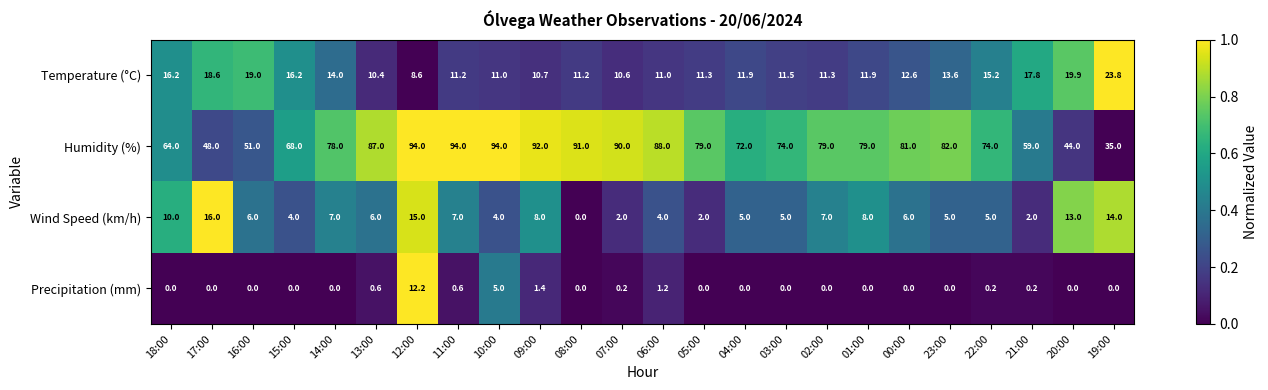

Between 11:00 and 22:00, which series saw the biggest shift?

Humidity (%)